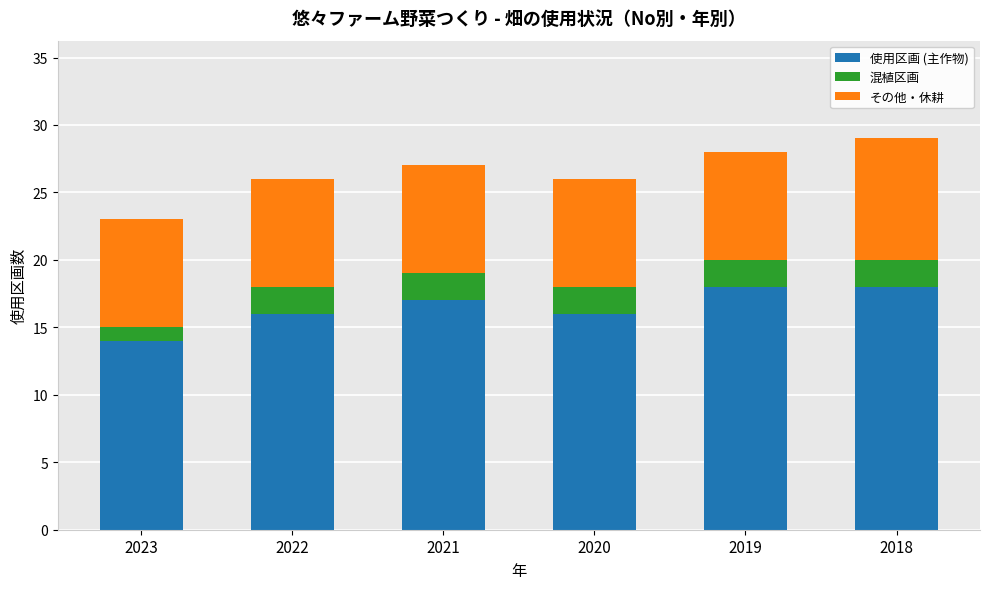

The 使用区画 (主作物) series shows 4 at 2022. True or false?

False